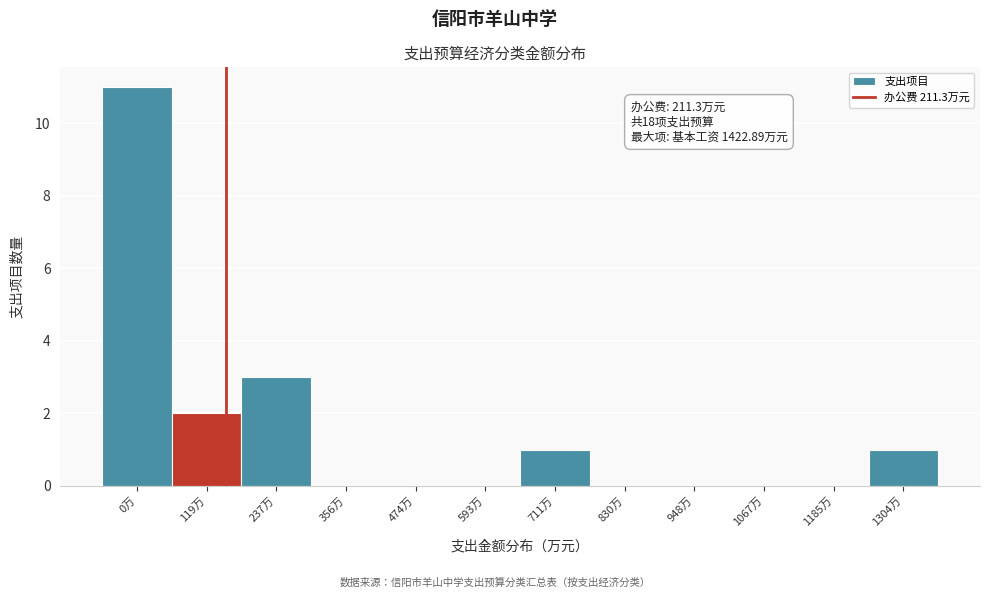

Reading left to right, transcribe all the data shown in this chart.

0万=11	119万=2	237万=3	356万=0	474万=0	593万=0	711万=1	830万=0	948万=0	1067万=0	1185万=0	1304万=1